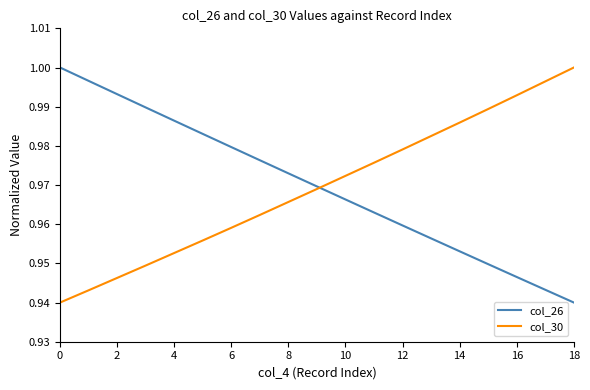

Does the chart have visible grid lines?

No